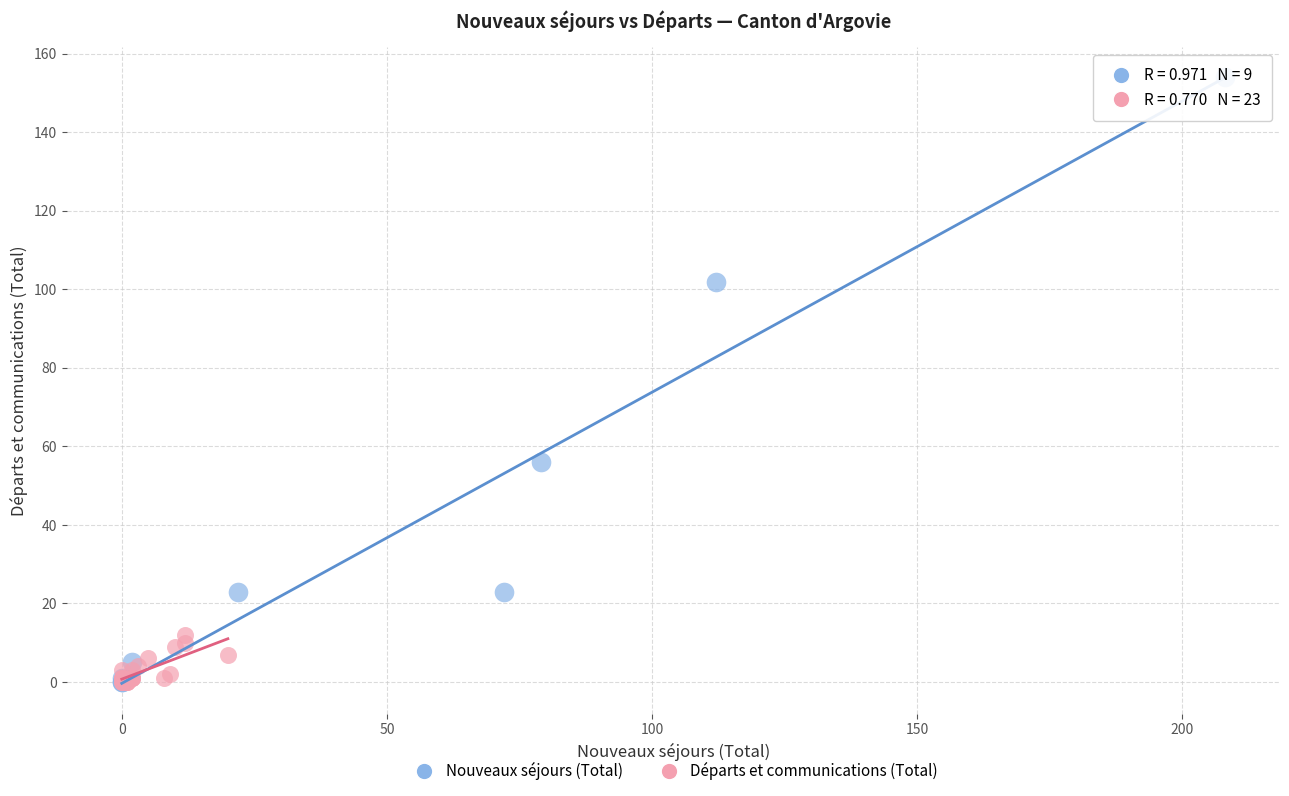

Which series contains the highest Y value?

Nouveaux séjours (Total)